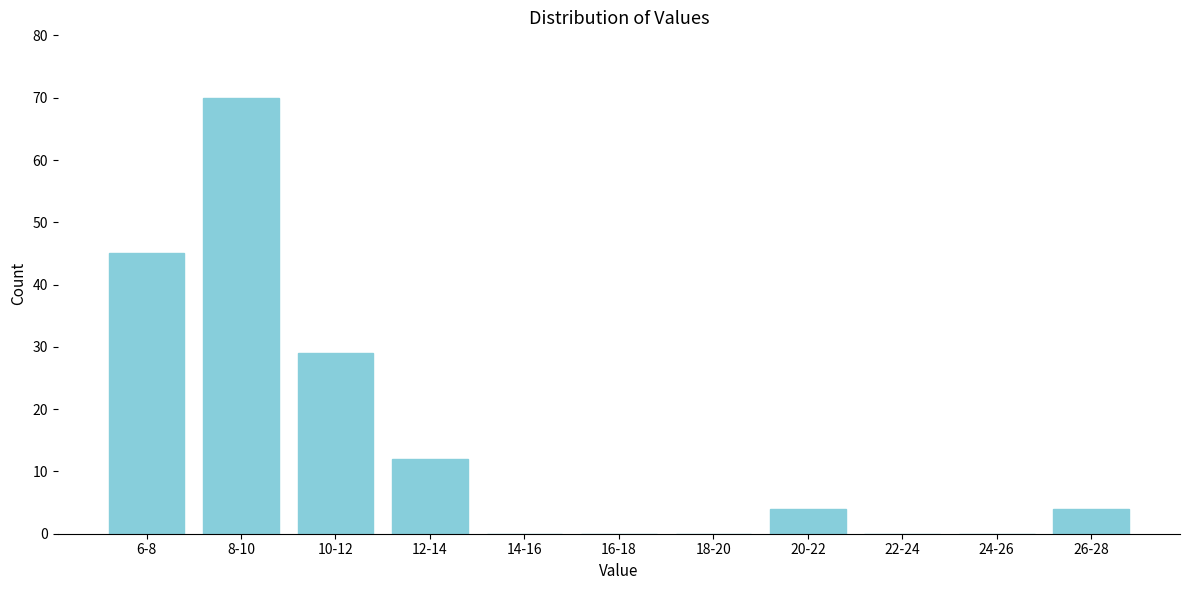

Reading right to left, what are all the values shown in this chart?

26-28=4	24-26=0	22-24=0	20-22=4	18-20=0	16-18=0	14-16=0	12-14=12	10-12=29	8-10=70	6-8=45